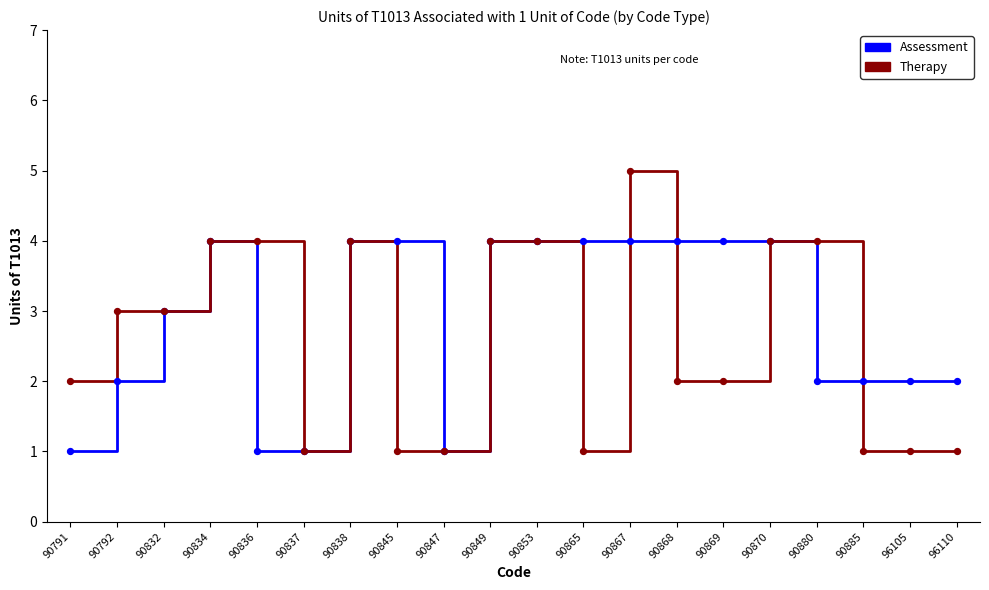

What is the total value across all series at 90847?

2